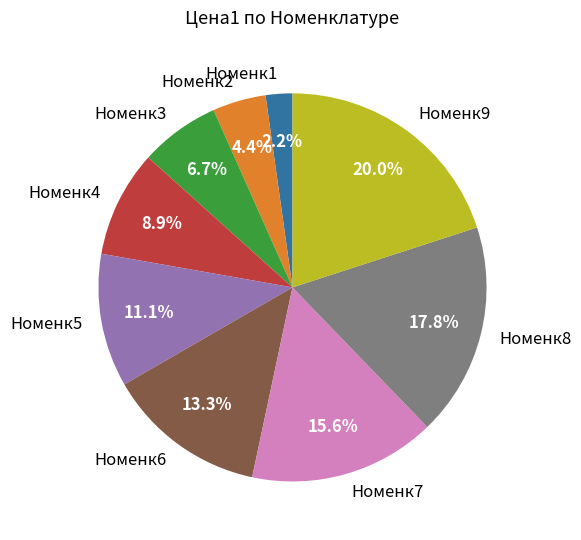

Rank the categories by value from highest to lowest.

Номенк9, Номенк8, Номенк7, Номенк6, Номенк5, Номенк4, Номенк3, Номенк2, Номенк1